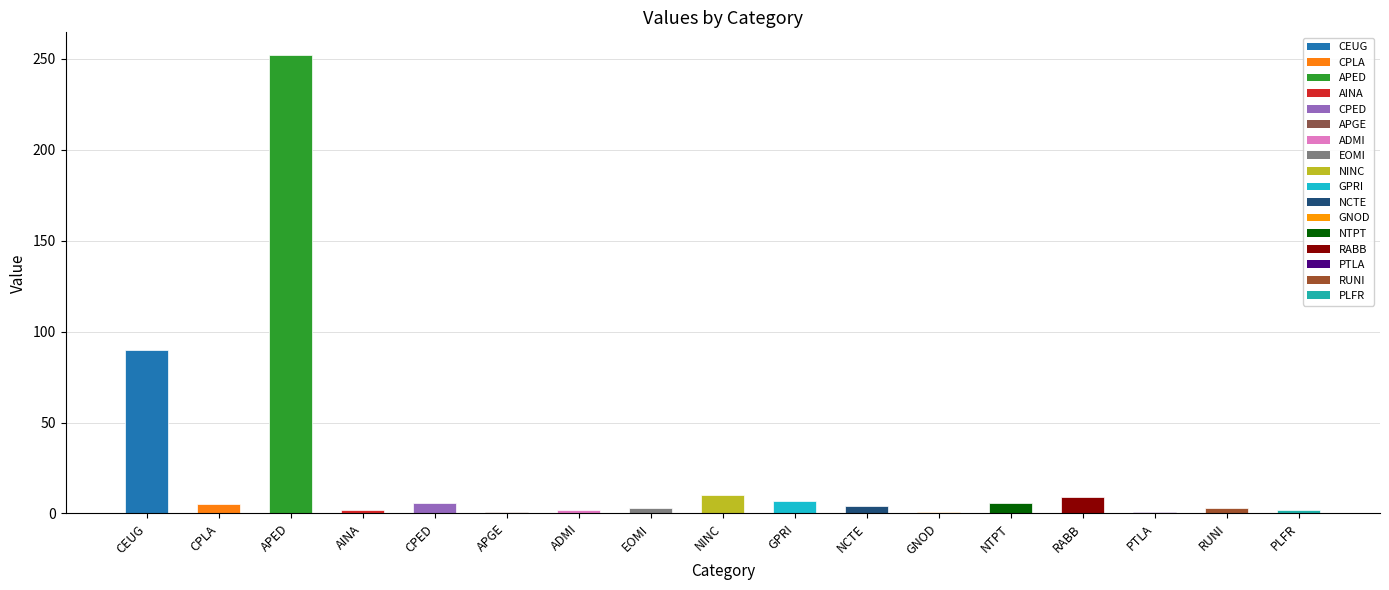

What is the change in value from NINC to NCTE?

-6